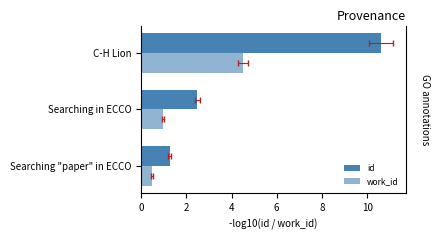

What is the difference between the highest and lowest values at Searching in ECCO?

1.5